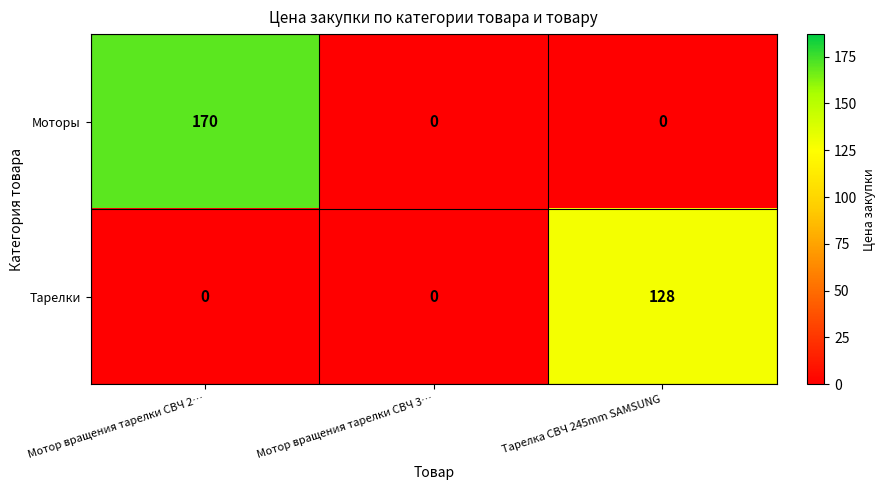

What is the greatest value displayed?

170